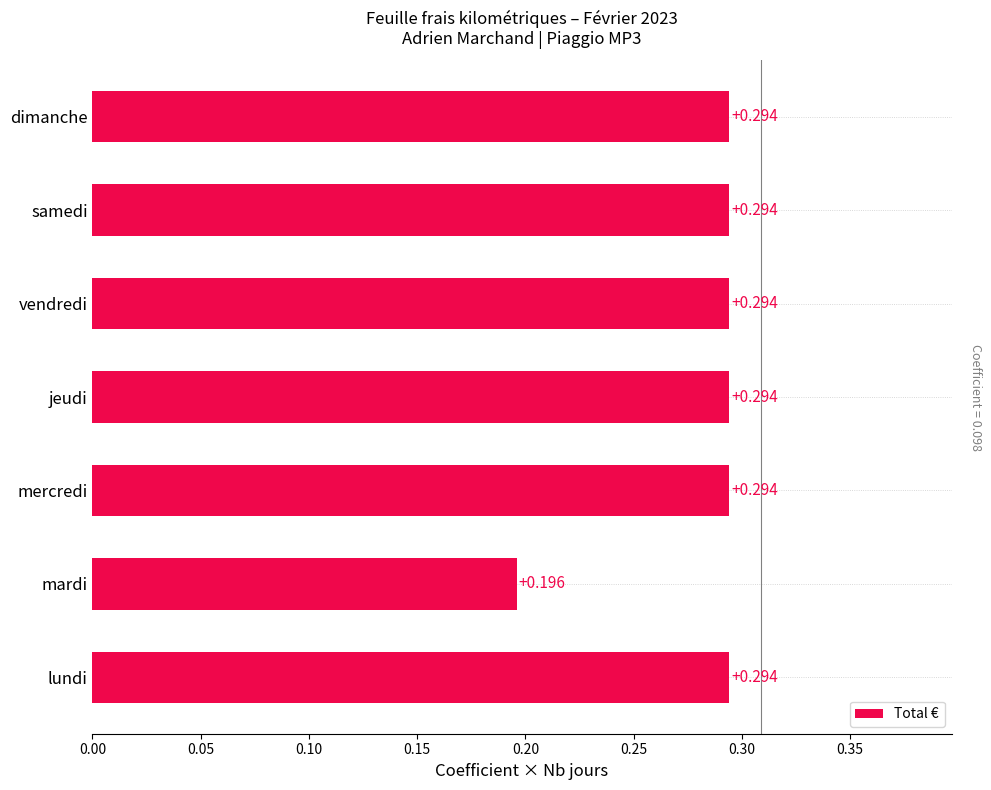

Between mardi and vendredi, which is larger?

vendredi